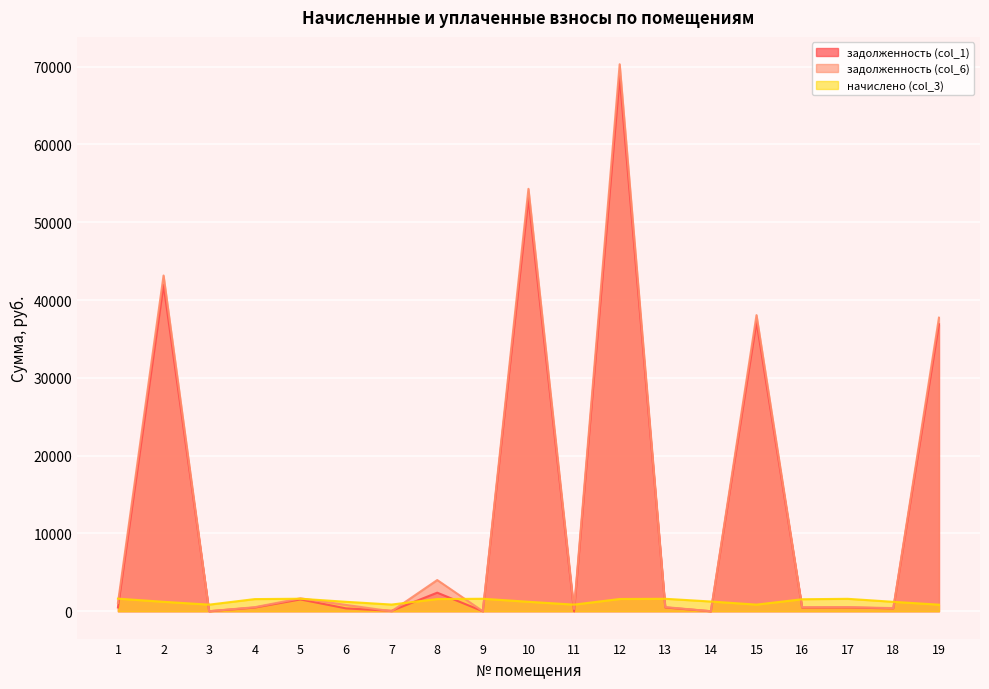

What is the spread (max minus min) of values at 8?

2443.4